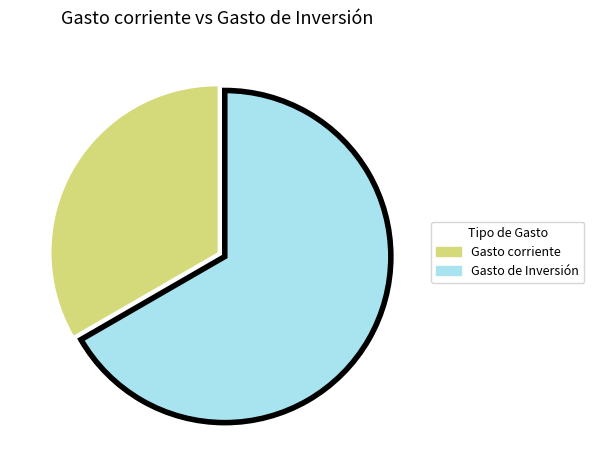

Count the number of slices in the pie.

2